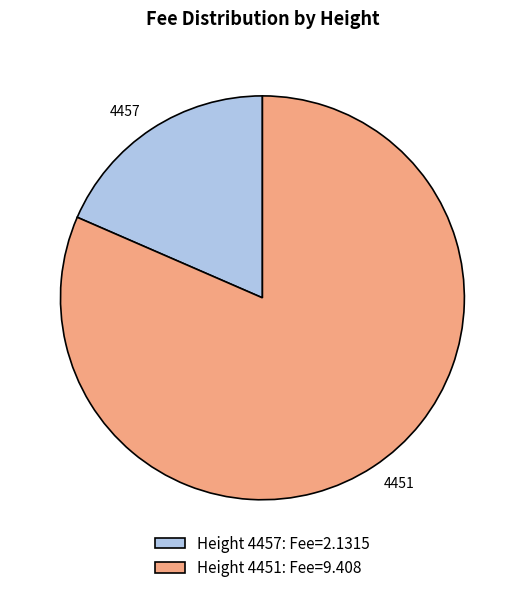

Is there a majority slice in this chart?

Yes